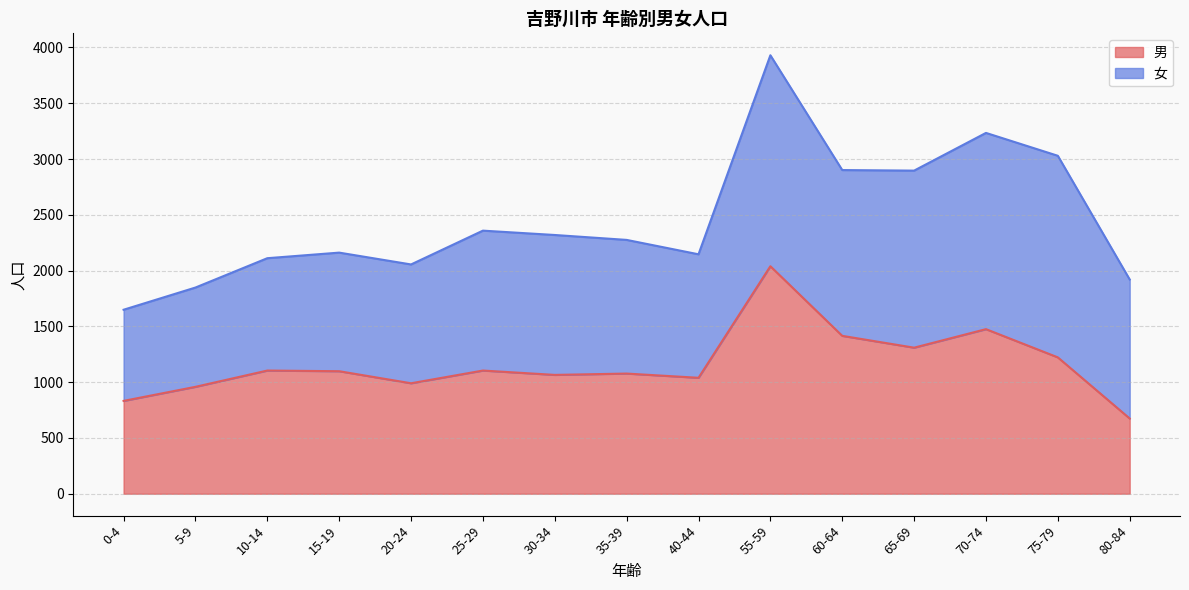

At which category does the data reach its first local peak?

10-14